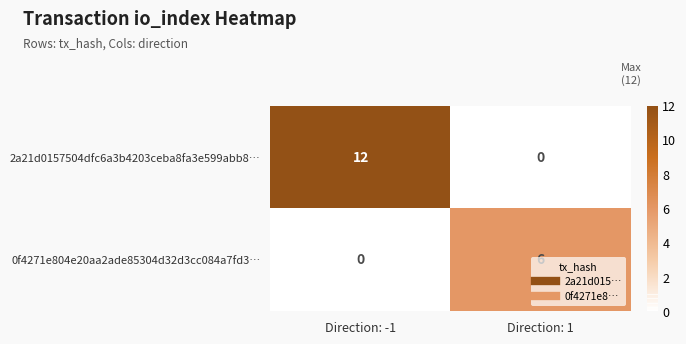

Is it true that 2a21d0157504dfc6a3b4203ceba8fa3e599abb8… equals 0 at Direction: 1?

True